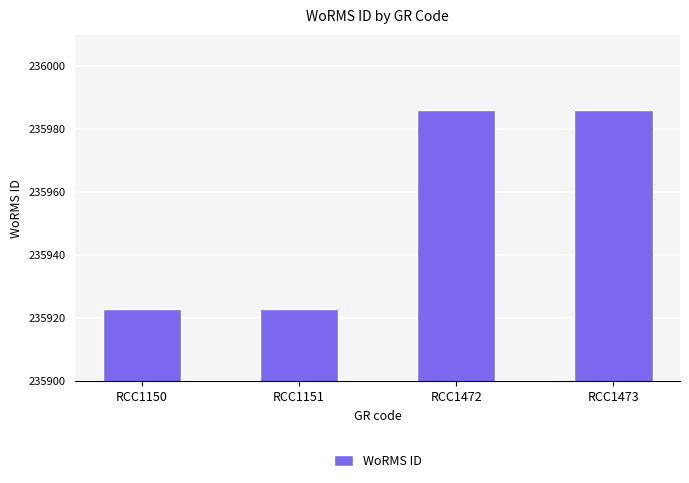

Reading right to left, list all the values displayed in this chart.

235986	235986	235923	235923